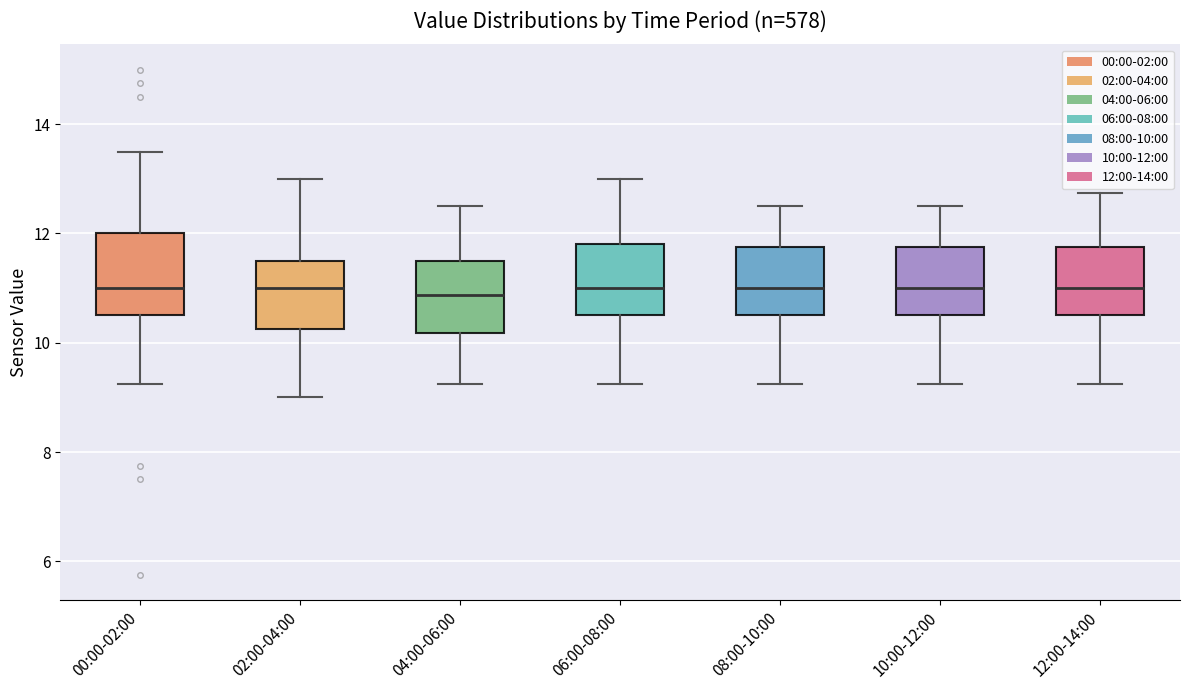

Reading left to right, read every box against the y-axis: the position of its median line, the range the box covers, and the ends of its whiskers. The values are not printed on the chart, so give them approximately, as read against the axis.

00:00-02:00: median 11.0, box 10.6 to 12.0, whiskers 9.2 to 13.6
02:00-04:00: median 11.0, box 10.2 to 11.6, whiskers 9.0 to 13.0
04:00-06:00: median 10.8, box 10.2 to 11.6, whiskers 9.2 to 12.6
06:00-08:00: median 11.0, box 10.6 to 11.8, whiskers 9.2 to 13.0
08:00-10:00: median 11.0, box 10.6 to 11.8, whiskers 9.2 to 12.6
10:00-12:00: median 11.0, box 10.6 to 11.8, whiskers 9.2 to 12.6
12:00-14:00: median 11.0, box 10.6 to 11.8, whiskers 9.2 to 12.8